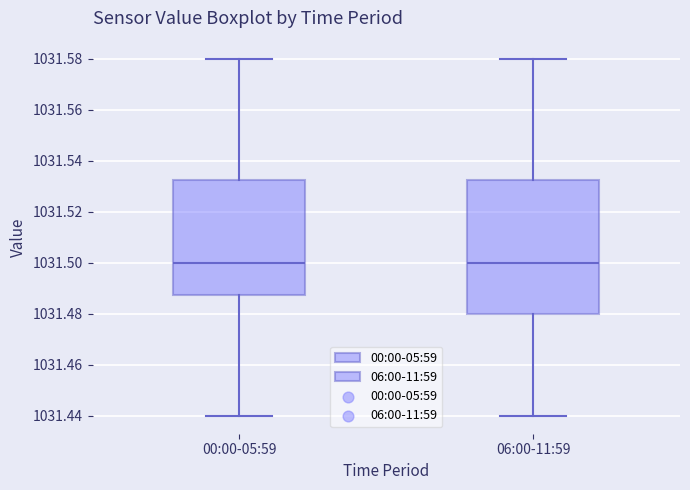

Reading left to right, transcribe this box plot: for each box, give where its median line is, the range the box spans, and where its two whiskers end, as read against the y-axis. The values are not printed on the chart, so give them approximately, as read against the axis.

00:00-05:59: median 1031.500, box 1031.488 to 1031.532, whiskers 1031.440 to 1031.580
06:00-11:59: median 1031.500, box 1031.480 to 1031.532, whiskers 1031.440 to 1031.580